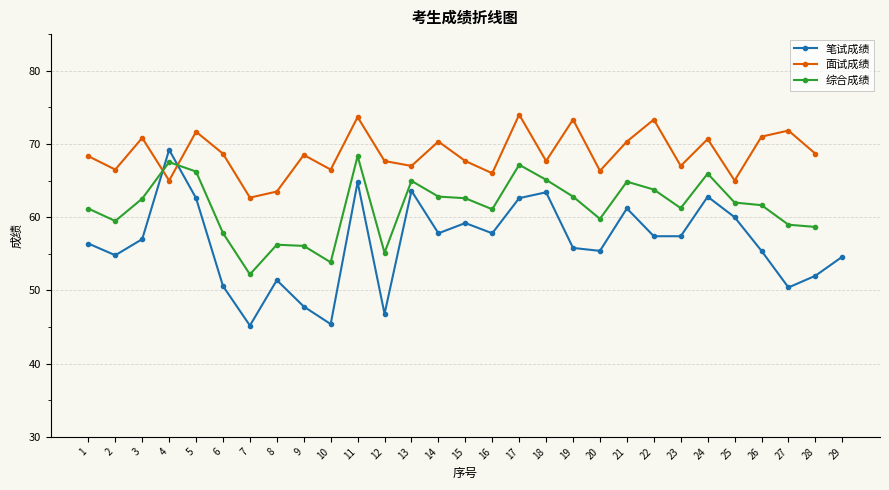

What is the sum of the 笔试成绩 values at 19 and 8?

107.2